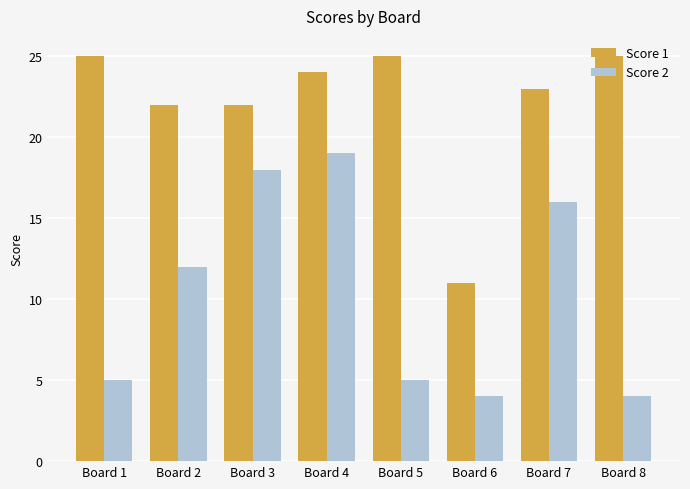

How many categories are shown in the chart?

8